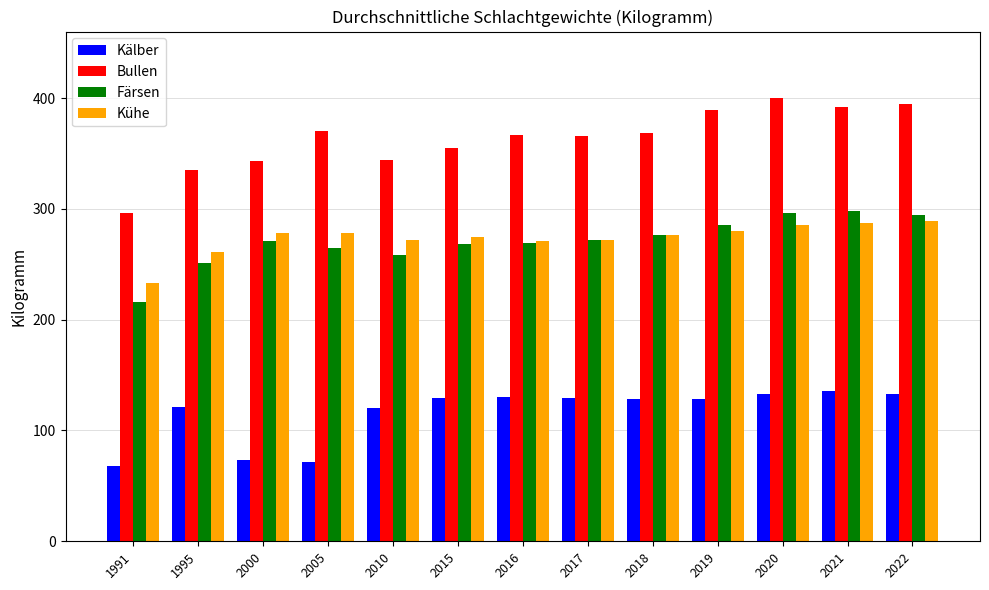

Read the Kälber value at 2005, to the nearest 5.

70